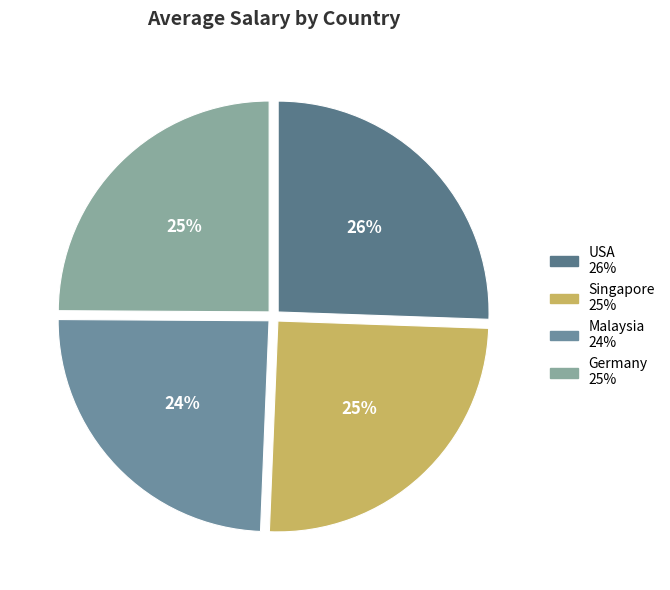

Combined, do Singapore and USA account for over 50%?

Yes